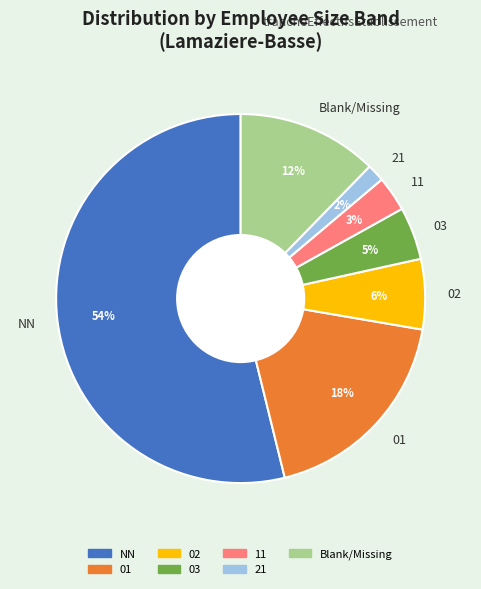

Which category has the biggest portion of the pie?

NN